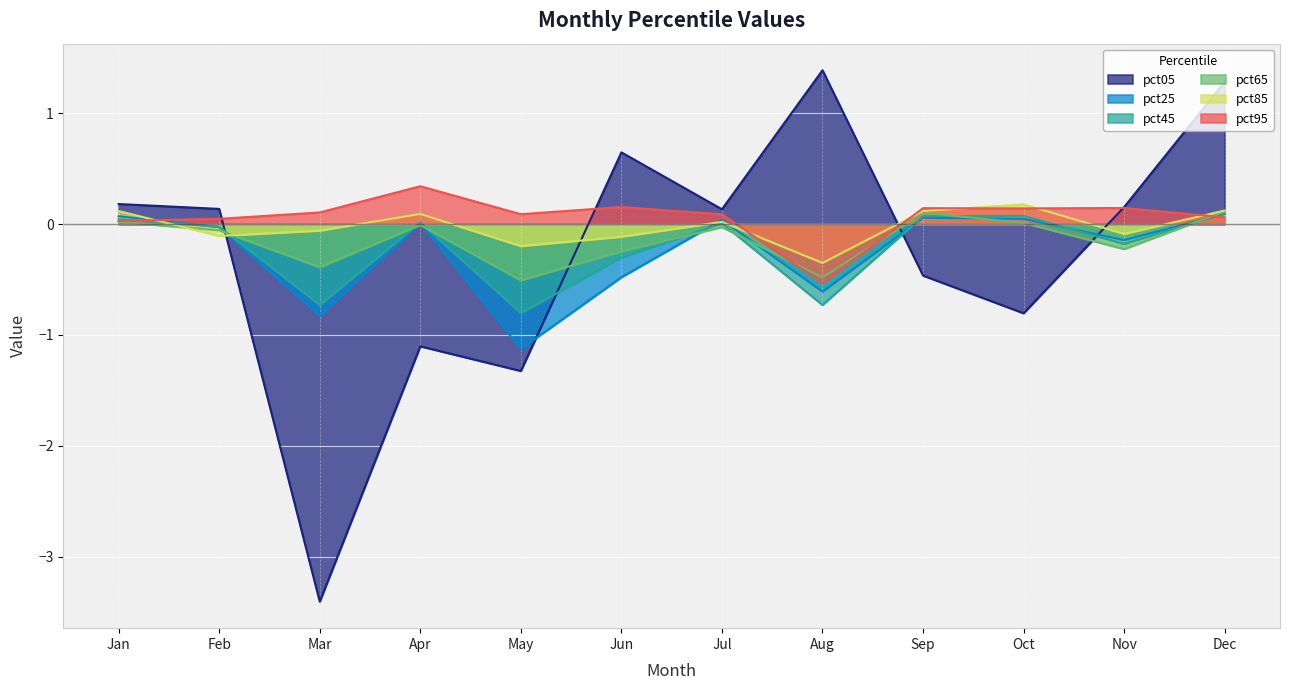

At which category does the chart reach its peak across all series?

Aug